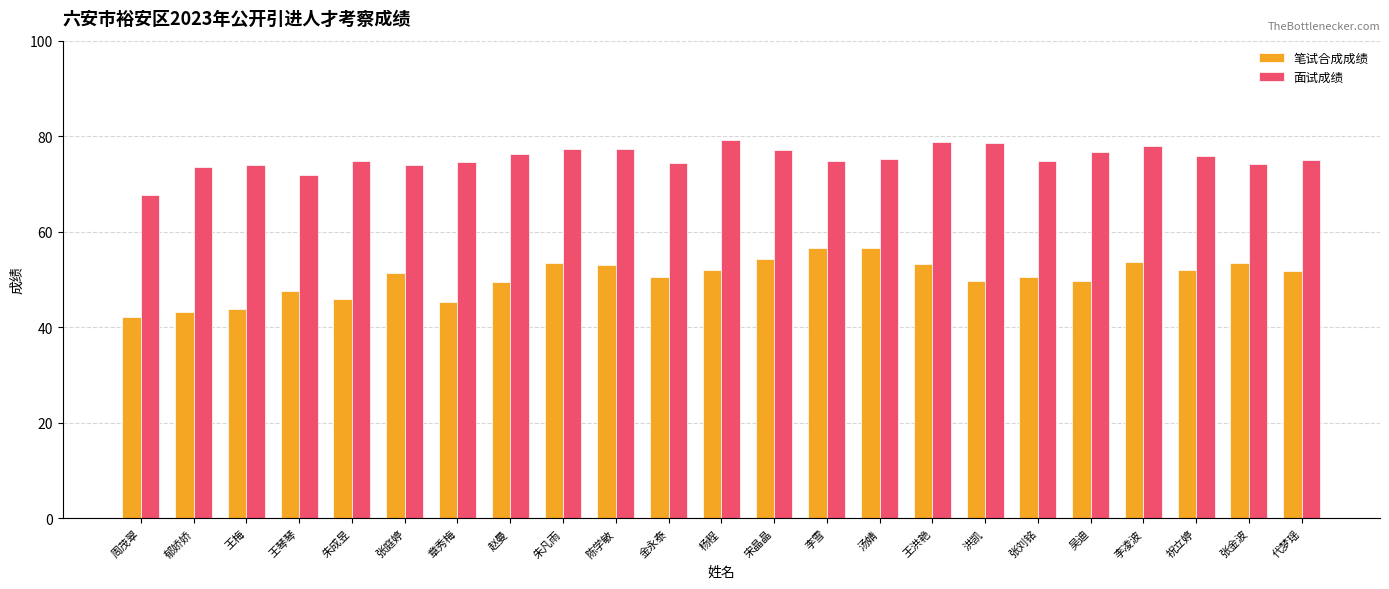

How many series are shown in this chart?

2